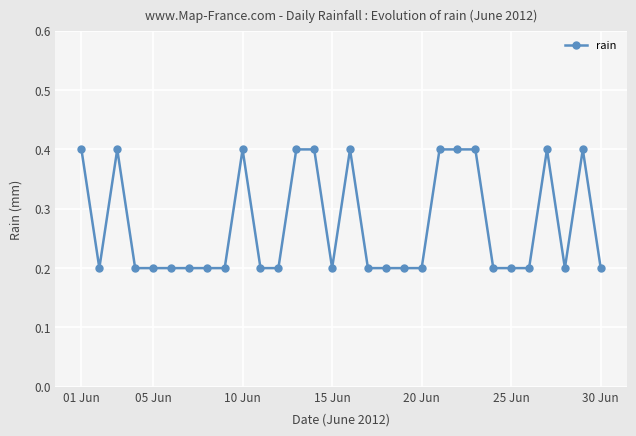

True or false: there are more than 2 points higher than both neighbors.

True